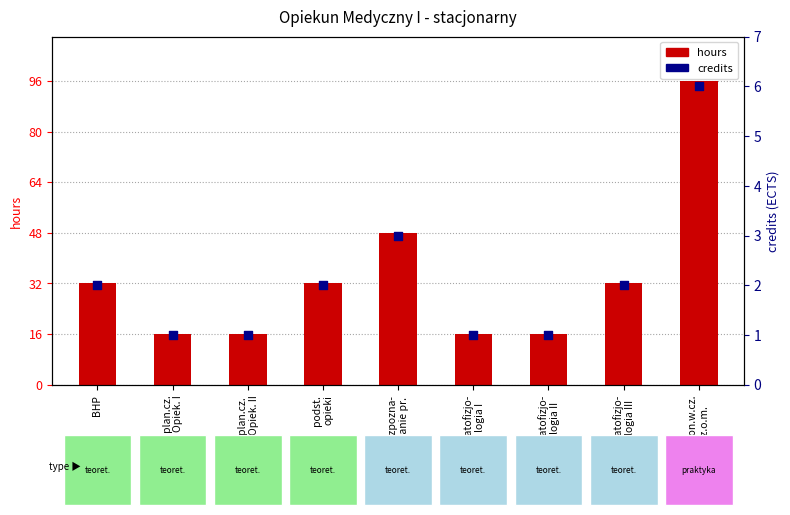

Which series has the widest spread of Y values?

hours